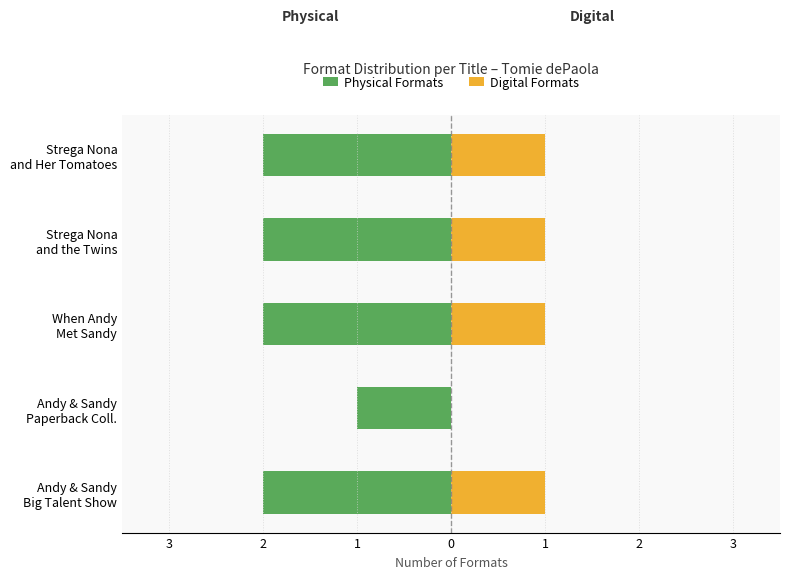

What are all the series names shown in the legend?

Physical Formats, Digital Formats